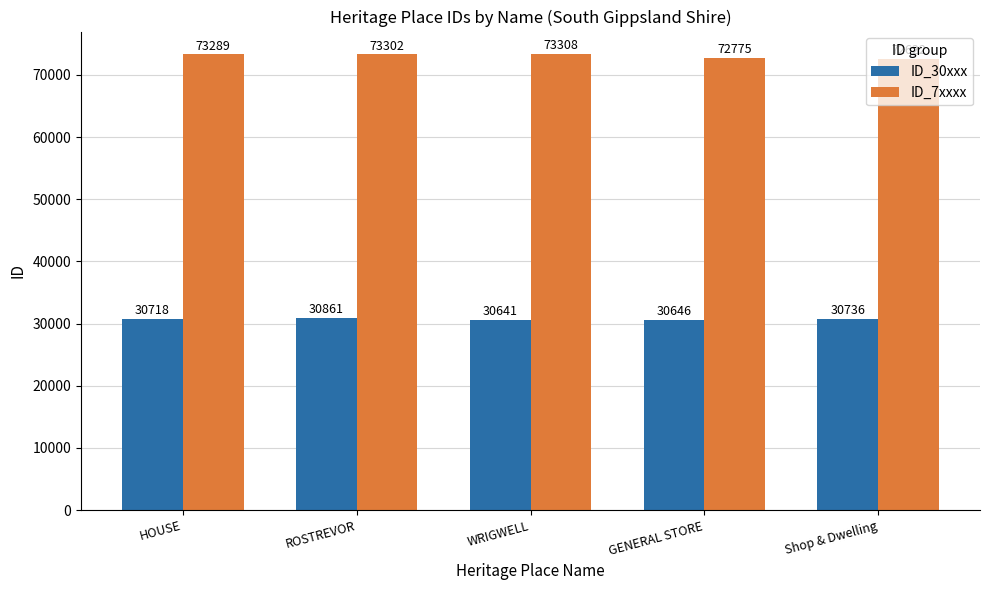

At how many categories does at least one series exceed 33340?

5